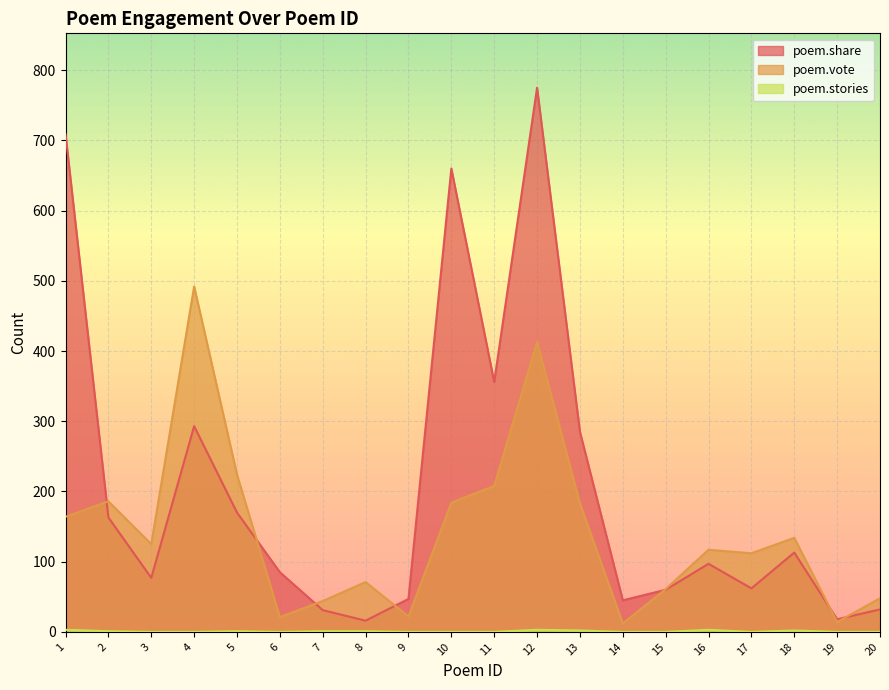

What are all the series names shown in the legend?

poem.share, poem.vote, poem.stories